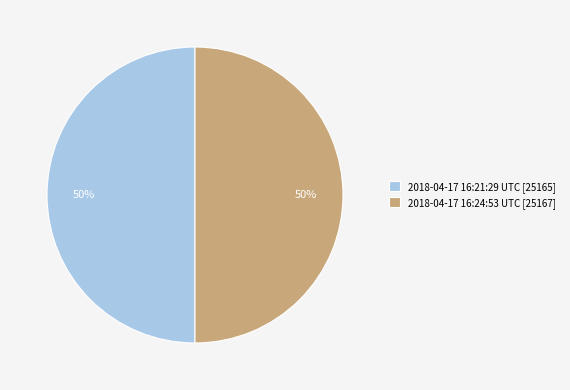

To the nearest percent, what is the average slice percentage?

50%